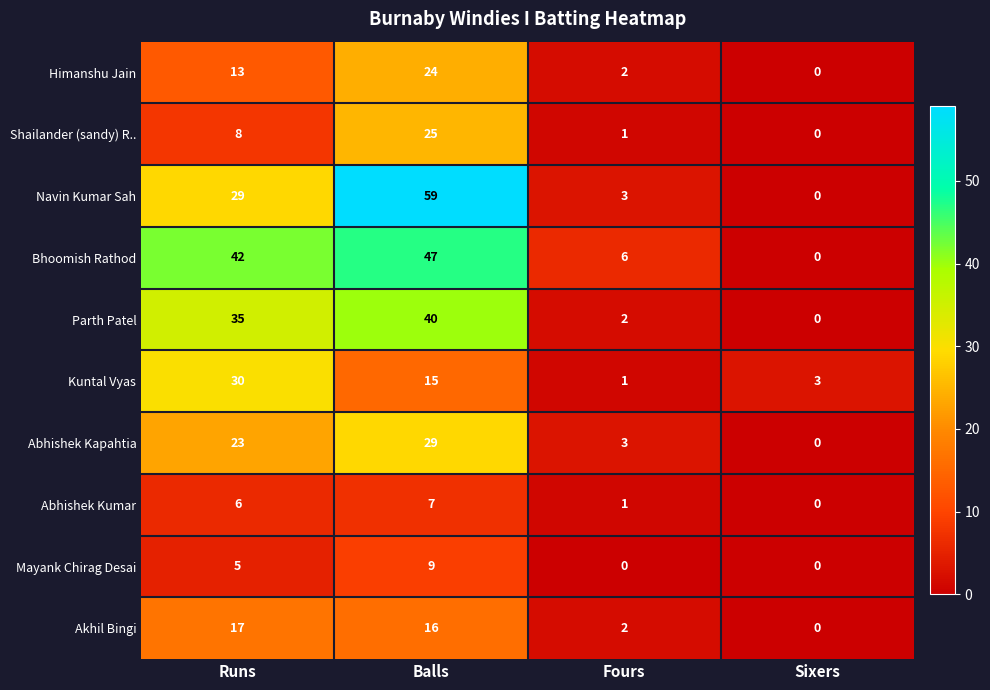

The Parth Patel series shows 22 at Runs. True or false?

False